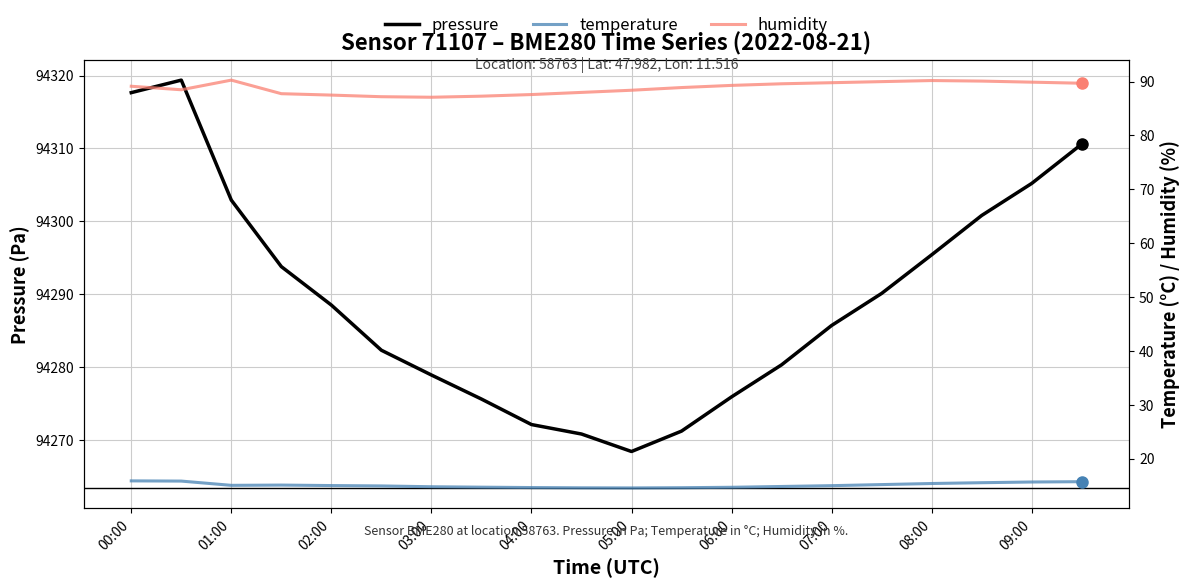

What is the highest value of the pressure series?

94319.4